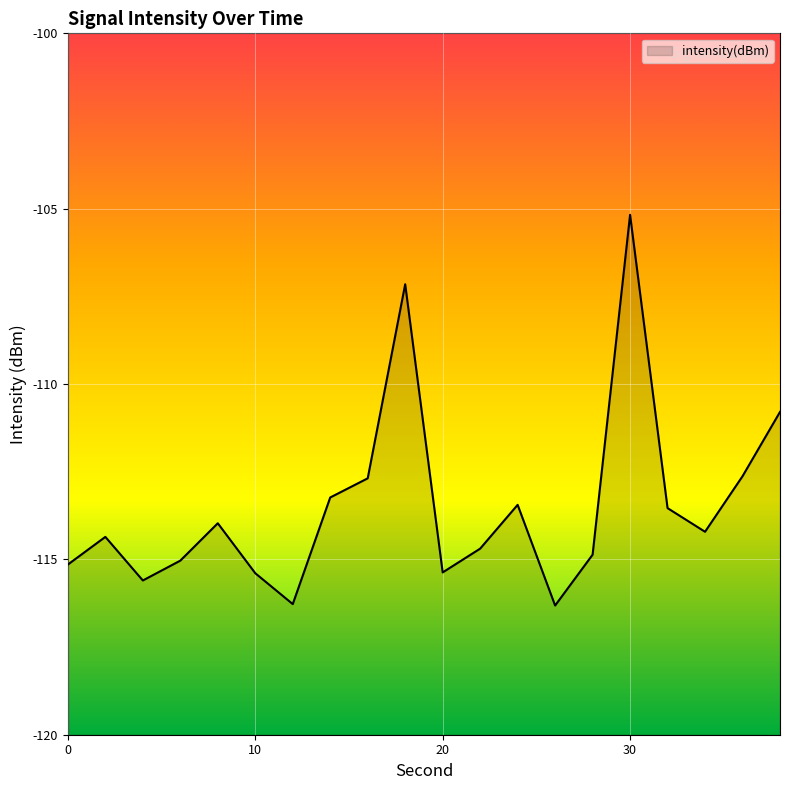

What is the change in value from 8 to 32?

+0.4